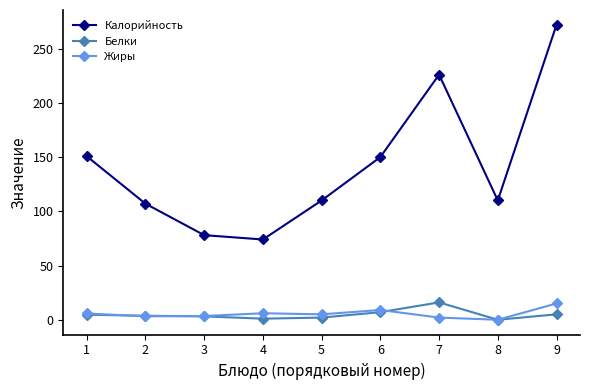

True or false: Белки and Калорийность intersect in this chart.

False